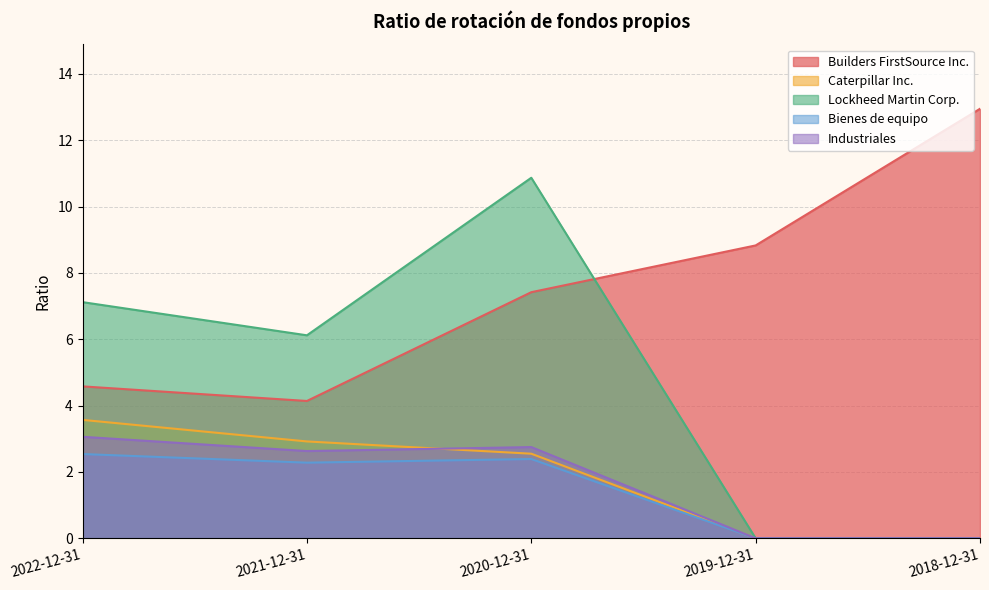

Count the number of data series in this chart.

5